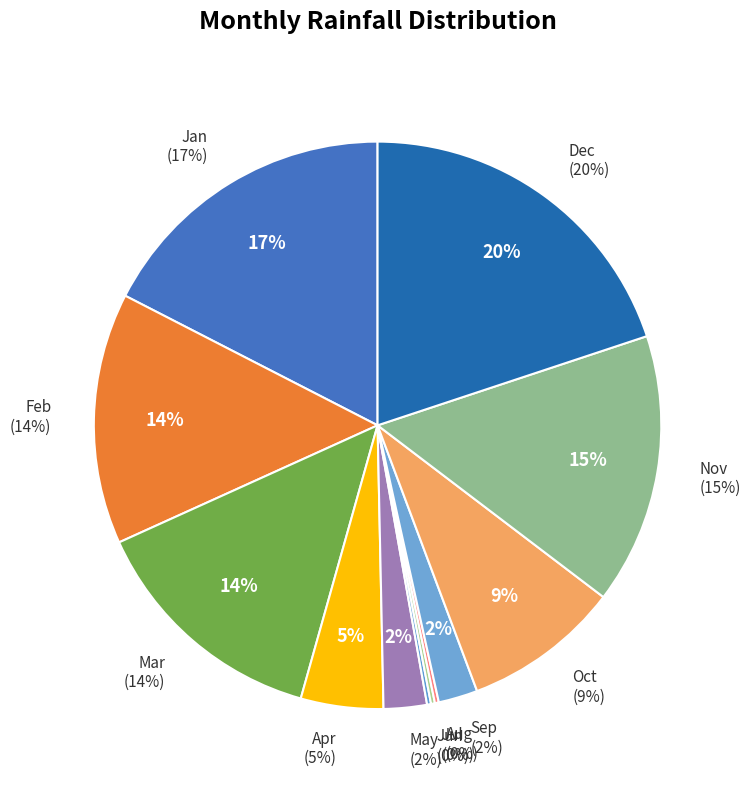

To the nearest percent, what is the difference between the Oct and Sep slice percentages?

7%